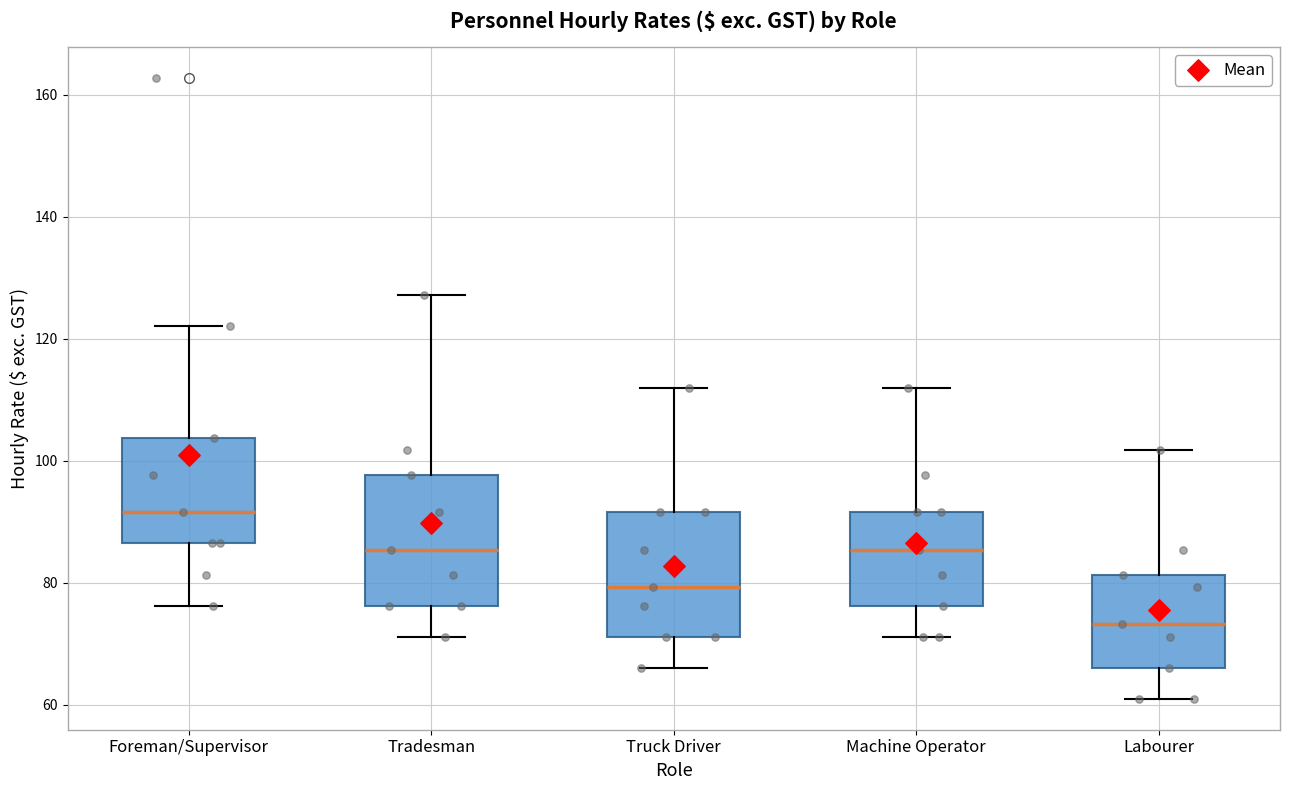

Reading left to right, read every box against the y-axis: the position of its median line, the range the box covers, and the ends of its whiskers. The values are not printed on the chart, so give them approximately, as read against the axis.

Foreman/Supervisor: median 92, box 86 to 104, whiskers 76 to 122
Tradesman: median 86, box 76 to 98, whiskers 72 to 128
Truck Driver: median 80, box 72 to 92, whiskers 66 to 112
Machine Operator: median 86, box 76 to 92, whiskers 72 to 112
Labourer: median 74, box 66 to 82, whiskers 62 to 102